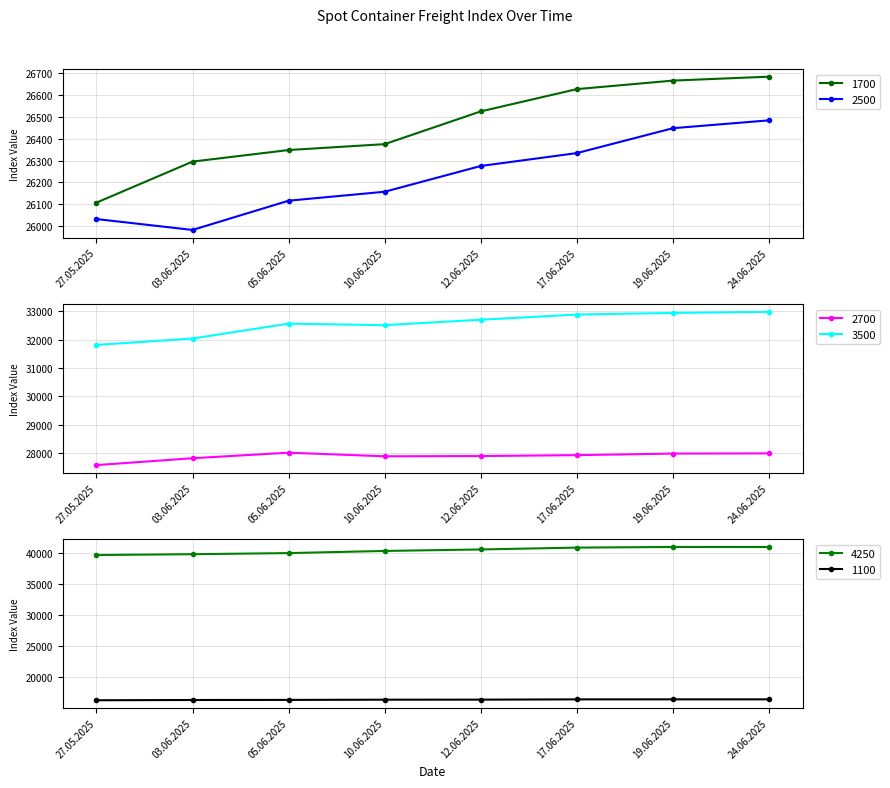

True or false: 4250 and 1700 intersect in this chart.

False